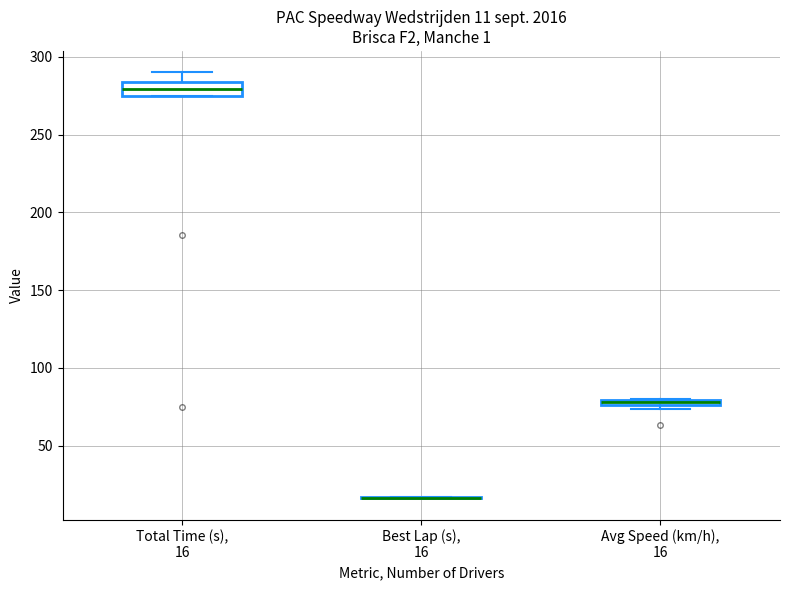

Comparing the boxes themselves (not the whiskers), which one is the tallest?

Total Time (s), 16